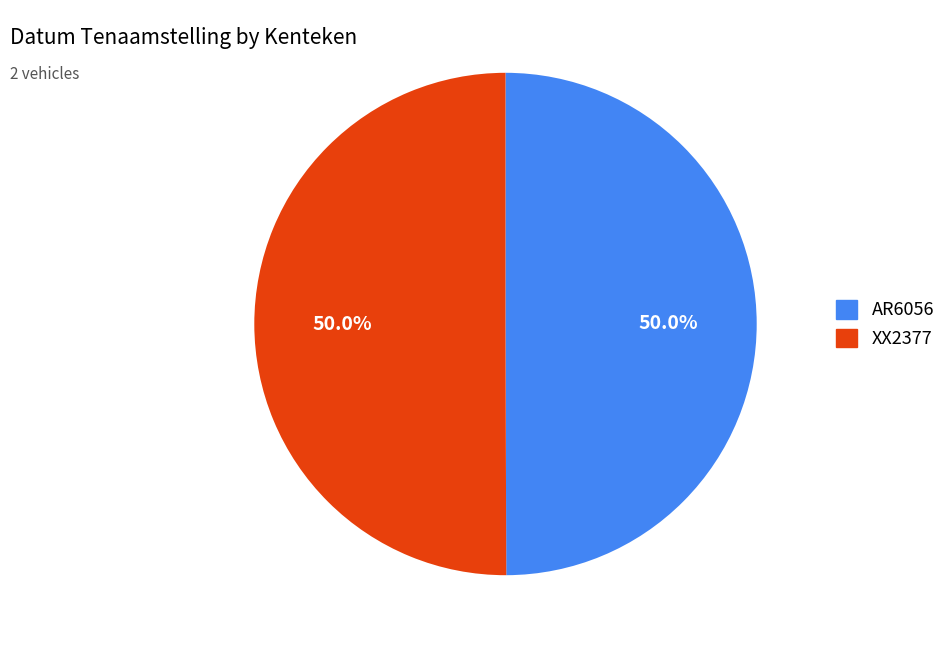

What is the total percentage of XX2377 and AR6056?

100.0%